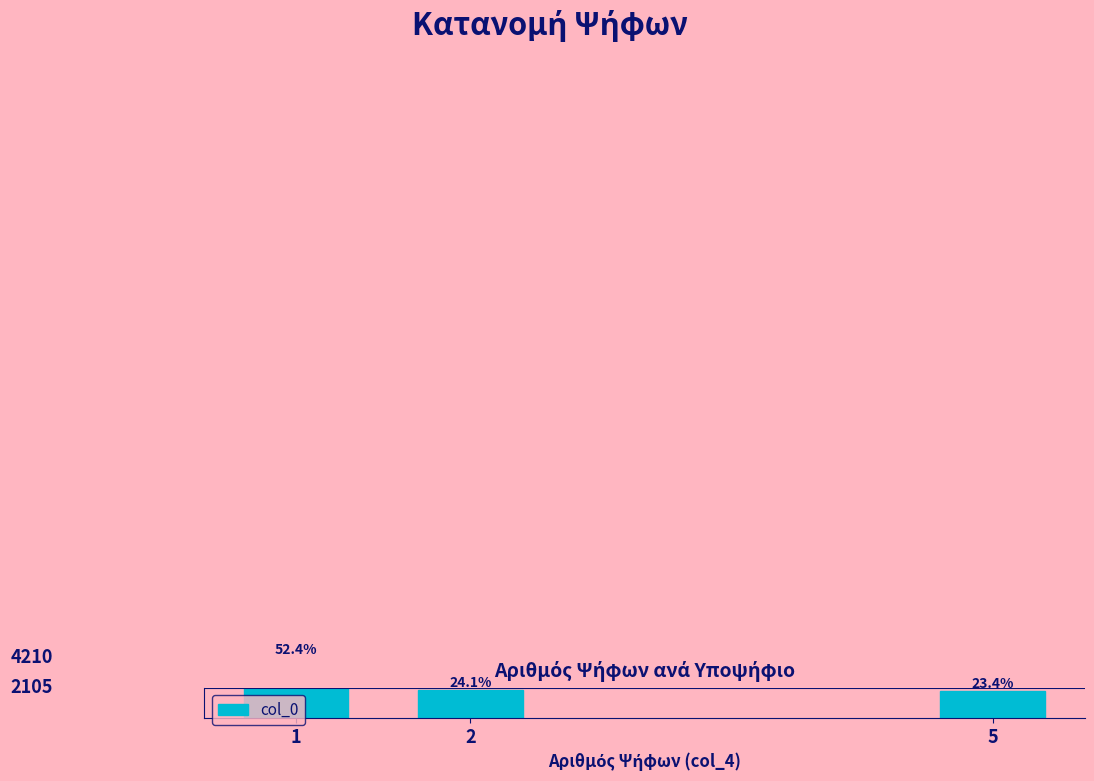

What is the ratio of the value at 5 to the value at 2?

1.0